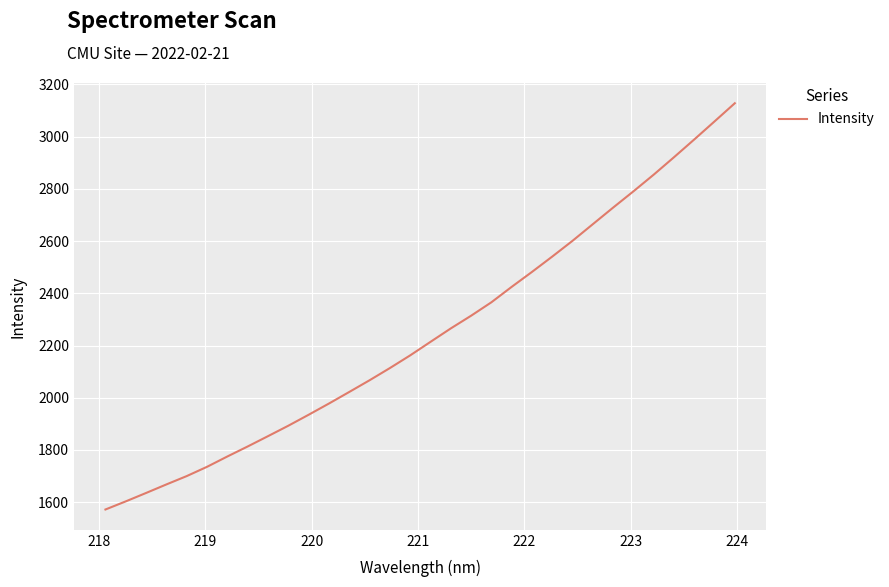

What is the smallest value displayed?

1571.9